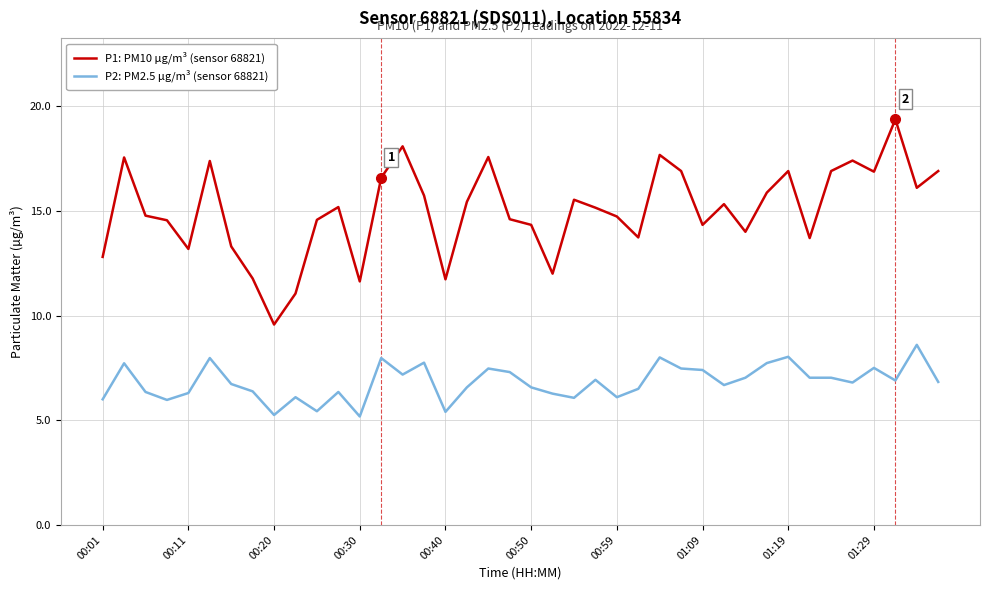

What is the minimum value shown in the chart?

5.2